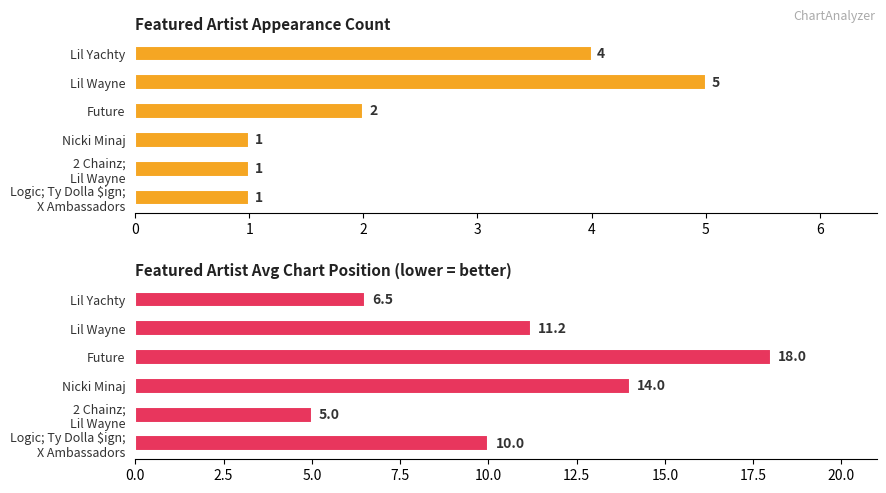

Count the number of data series in this chart.

2